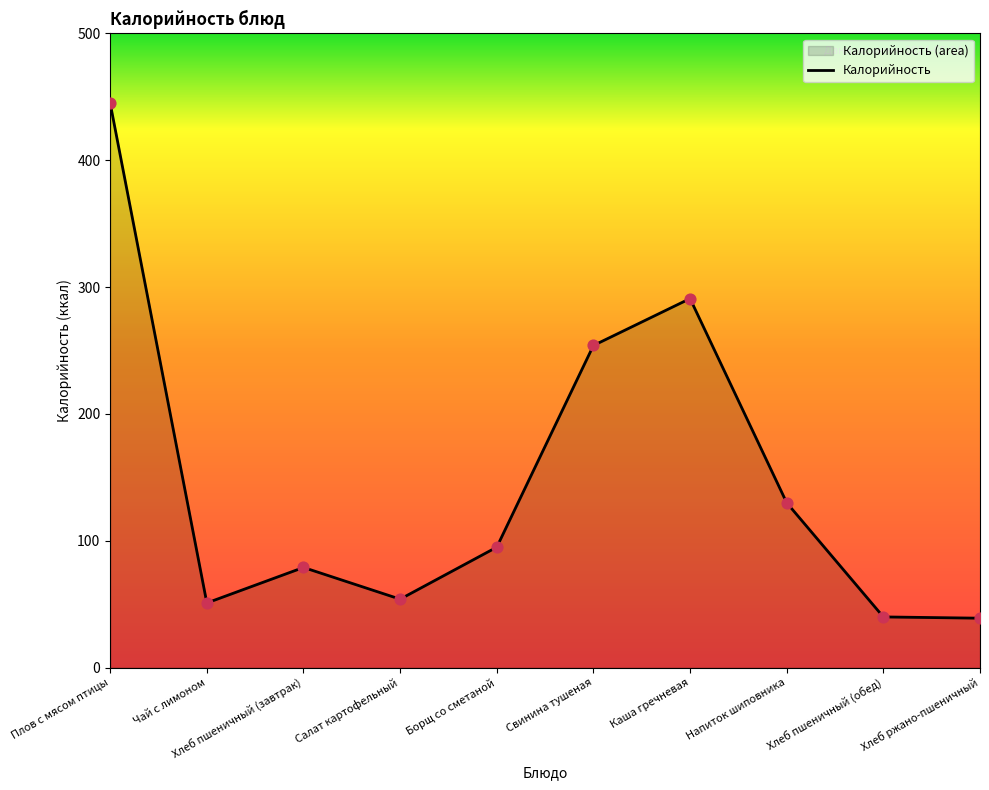

Approximately how many times larger is the value at Борщ со сметаной compared to Хлеб ржано-пшеничный?

2.4